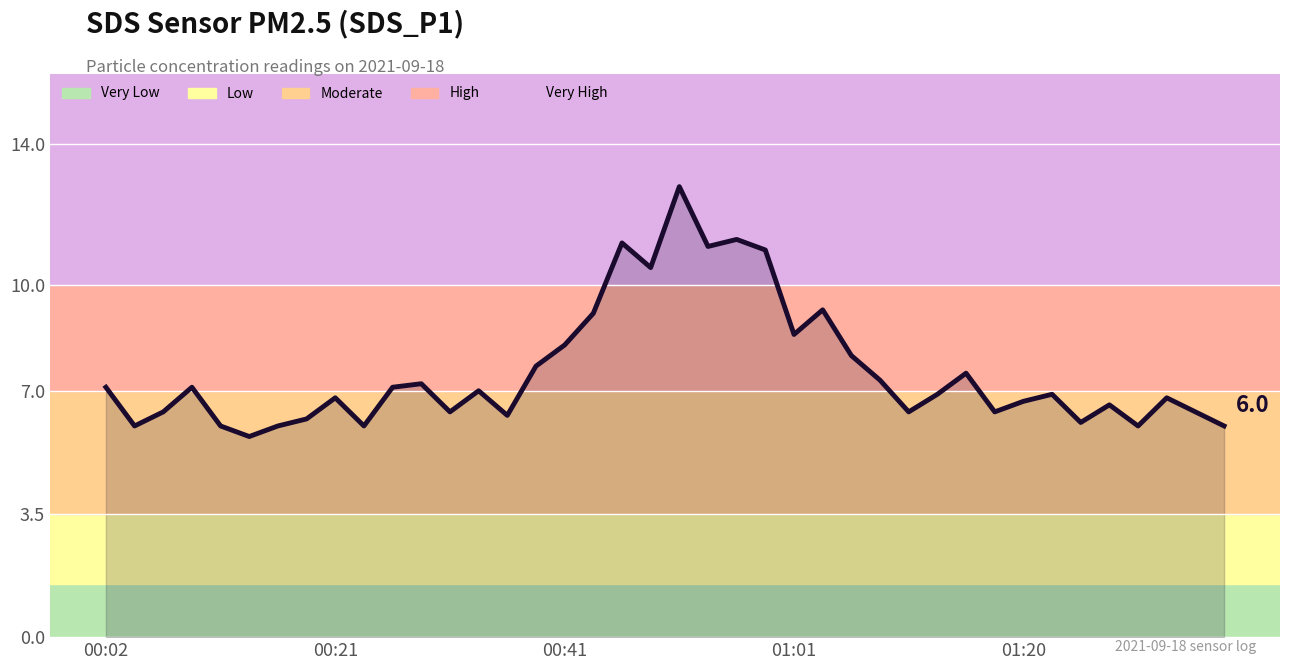

Is it true that the value at 26 is 13.1?

False